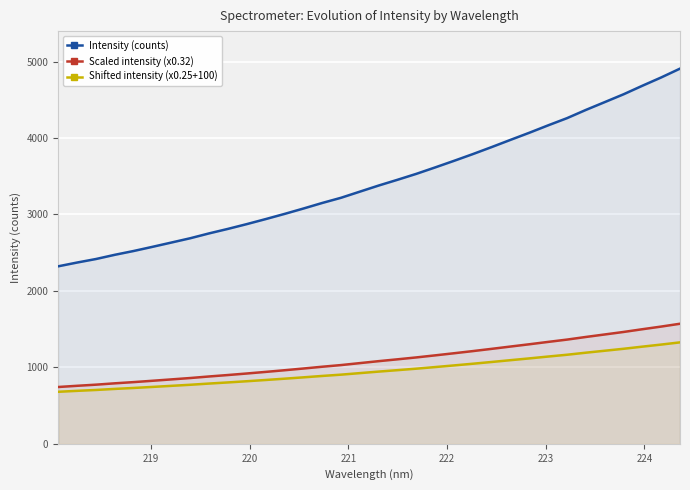

True or false: Scaled intensity (x0.32) and Shifted intensity (x0.25+100) intersect in this chart.

False